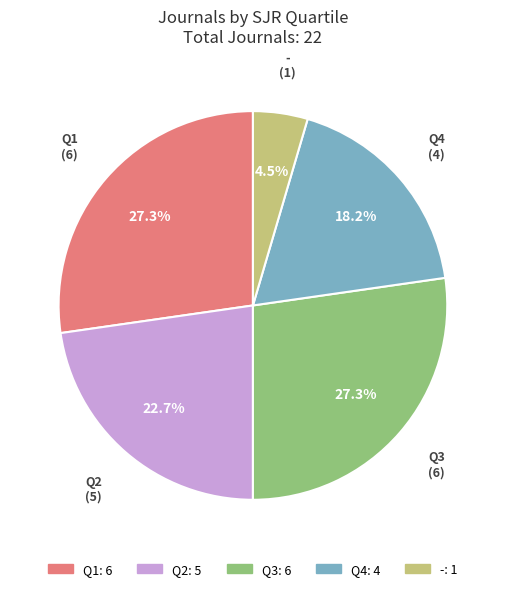

Which category has the smallest portion of the pie?

-